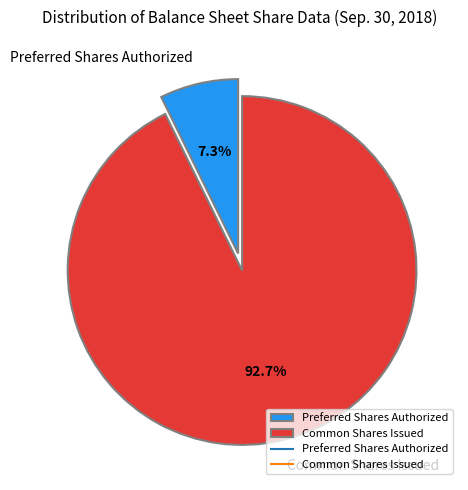

Rank the categories by value from lowest to highest.

Preferred Shares Authorized, Common Shares Issued